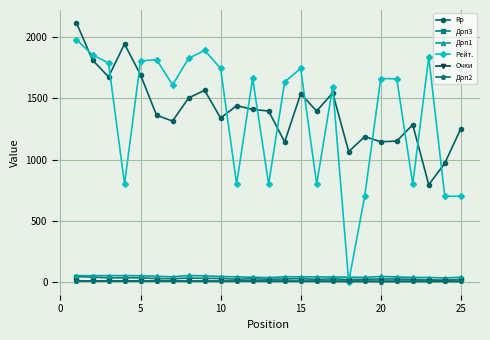

Which series has the largest range (max minus min)?

Рейт.